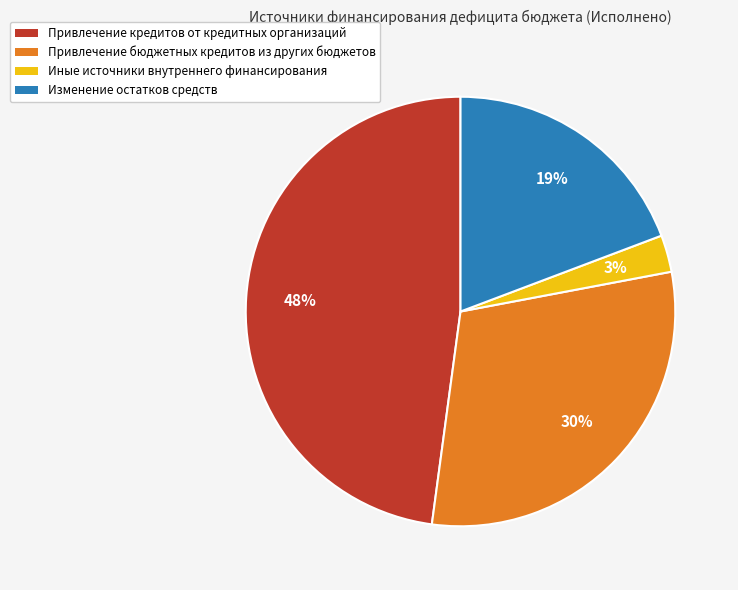

Do Привлечение кредитов от кредитных организаций and Изменение остатков средств together represent more than half of the pie?

Yes